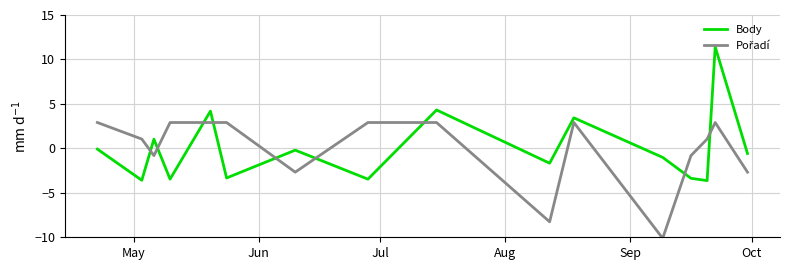

Which series has the widest spread of values?

Body